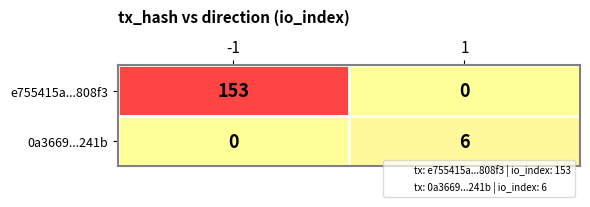

Is it true that e755415a...808f3 equals 237 at -1?

False